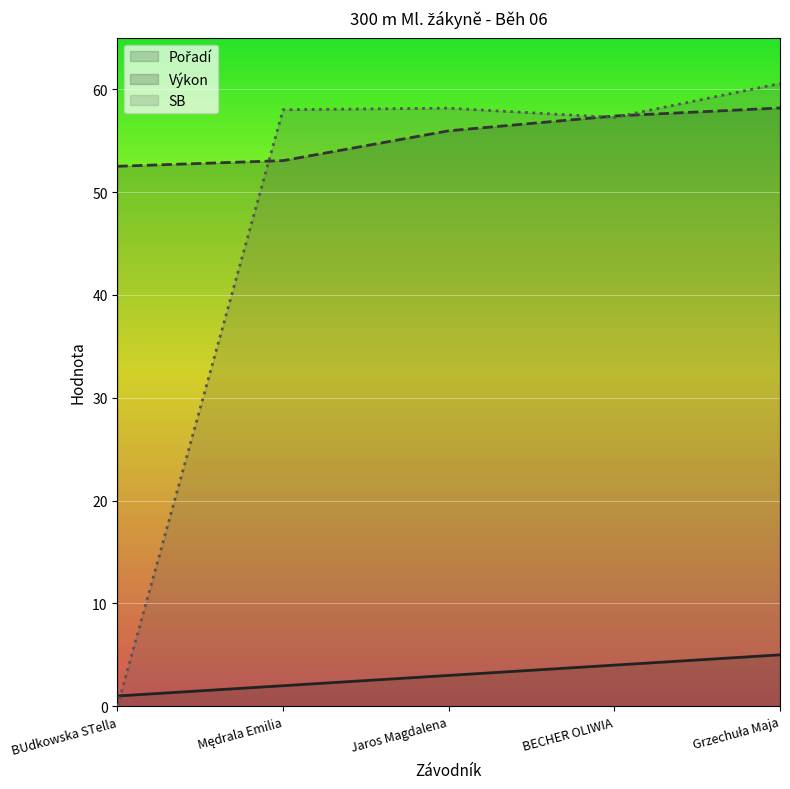

How many values in the Pořadí series are below 3?

2